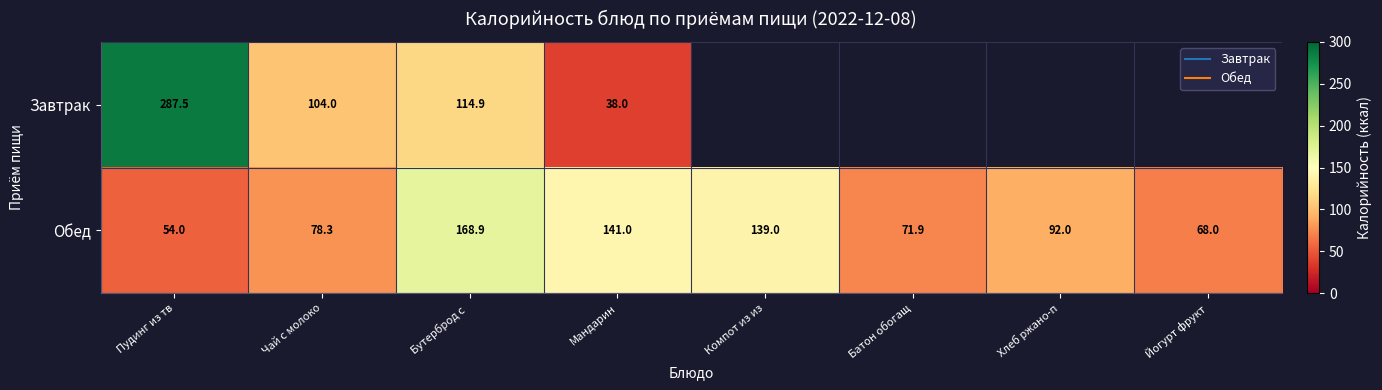

What is the difference between the maximum and minimum values in the Обед series?

114.9